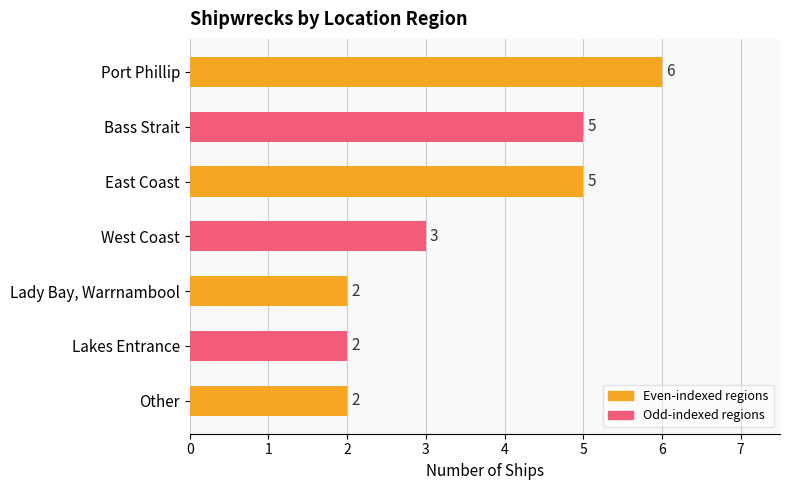

What is the smallest value displayed?

2